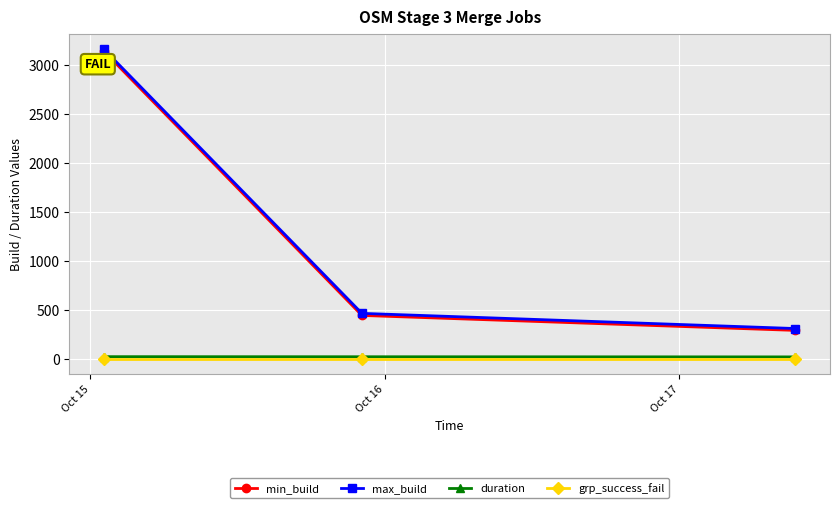

What are all the series names shown in the legend?

min_build, max_build, duration, grp_success_fail